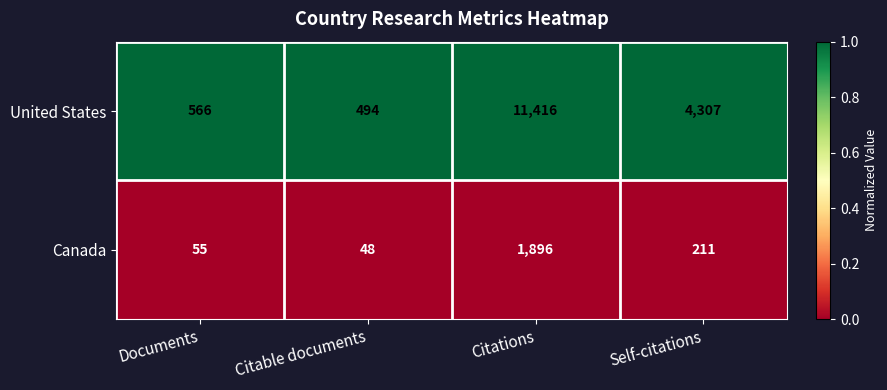

What is the difference between the Canada values at Citable documents and Self-citations?

163